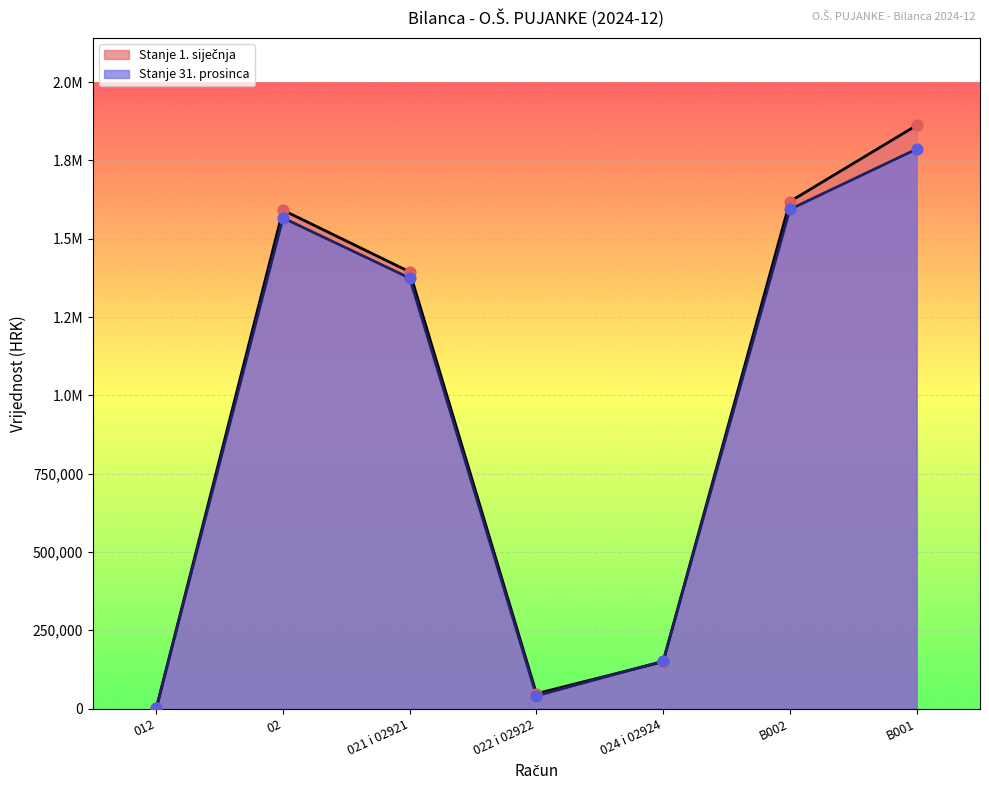

What is the total value across all series at 021 i 02921?

2769093.1